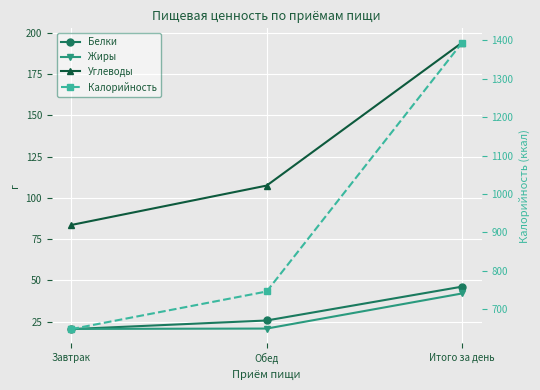

Reading right to left, extract all data points from this chart.

Белки: Итого за день=46.2	Обед=25.7	Завтрак=20.4
Жиры: Итого за день=42.1	Обед=20.8	Завтрак=20.6
Углеводы: Итого за день=194.0	Обед=107.4	Завтрак=83.6
Калорийность: Итого за день=1394.0	Обед=746.0	Завтрак=648.0